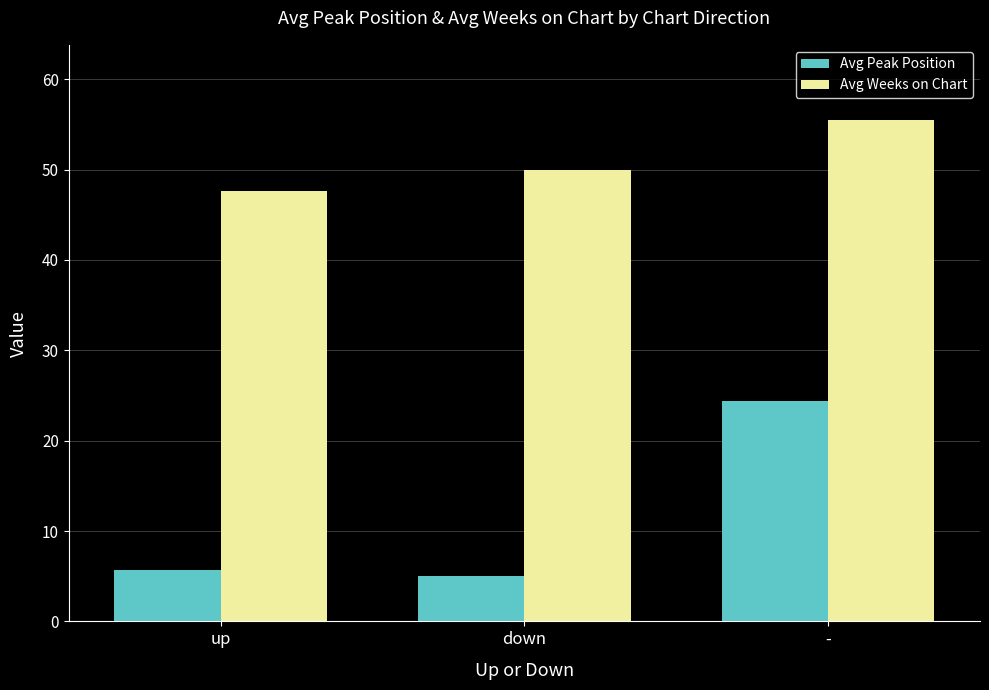

The Avg Peak Position series shows 5.0 at down. True or false?

True